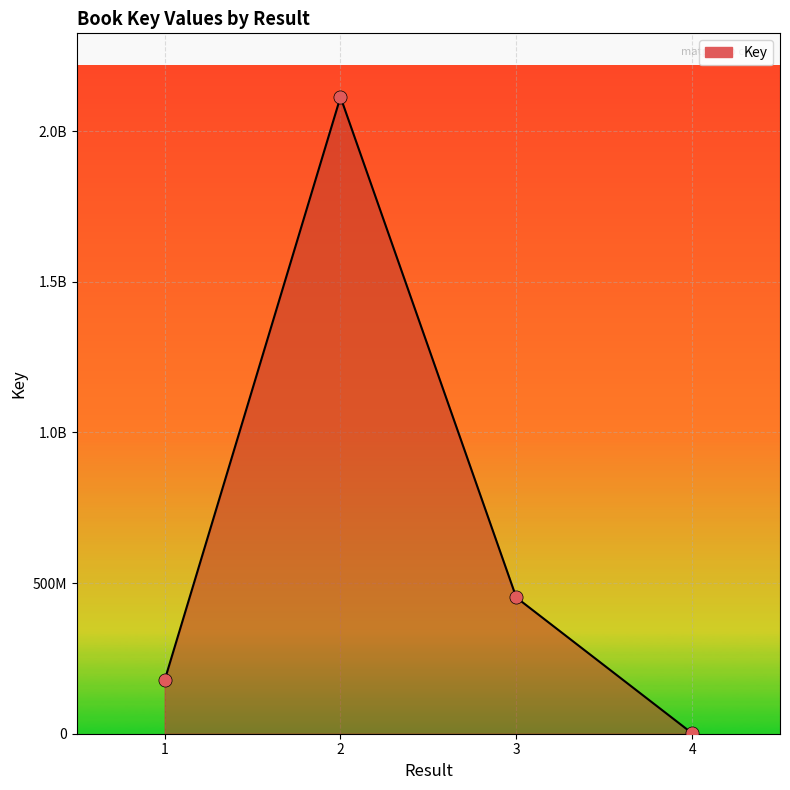

Which has a higher value, 4 or 1?

1